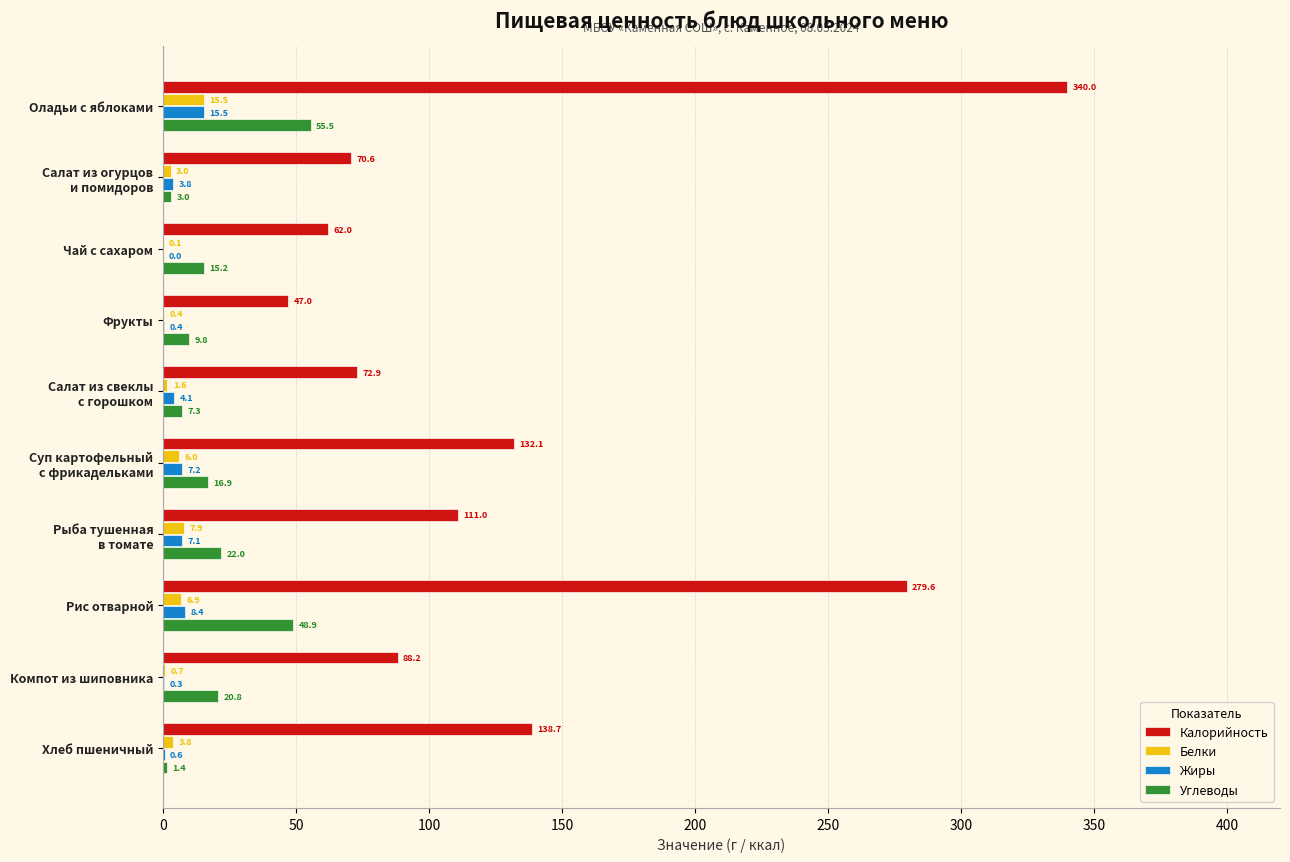

Where is Белки nearest to the value 7?

Рис отварной